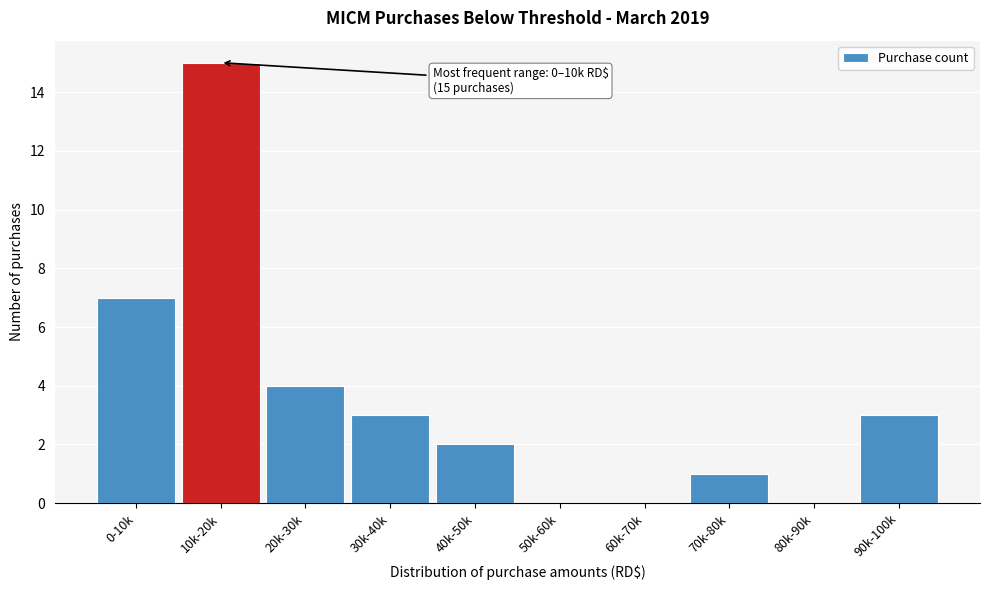

Reading left to right, list all the values displayed in this chart.

0-10k=7	10k-20k=15	20k-30k=4	30k-40k=3	40k-50k=2	50k-60k=0	60k-70k=0	70k-80k=1	80k-90k=0	90k-100k=3